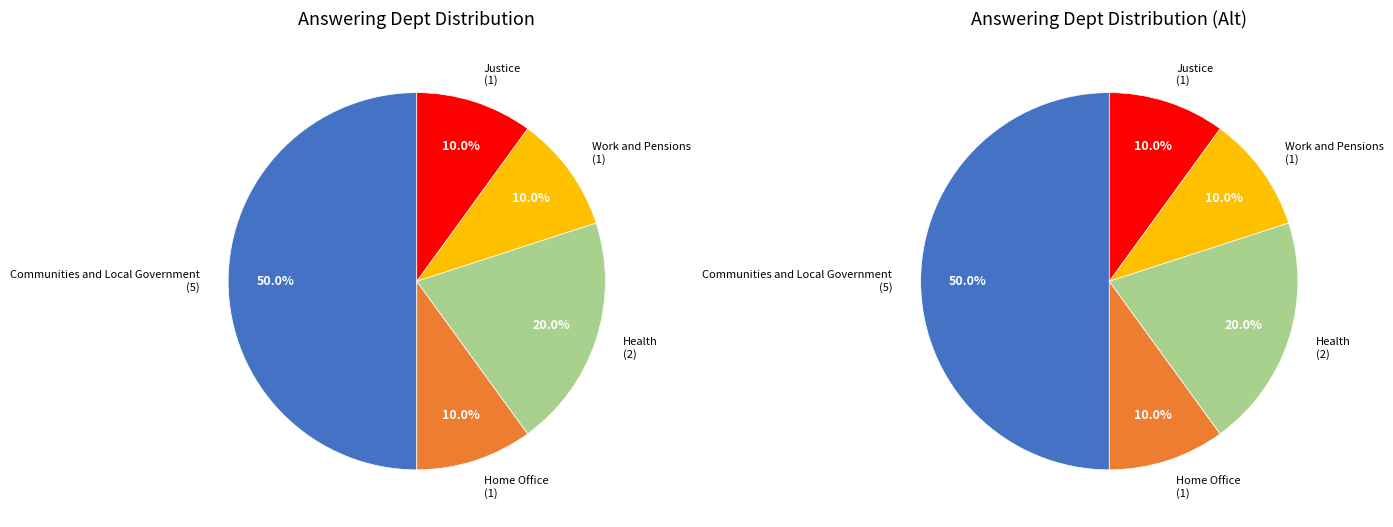

Rank the categories by value from highest to lowest.

Communities and Local Government, Health, Home Office, Work and Pensions, Justice